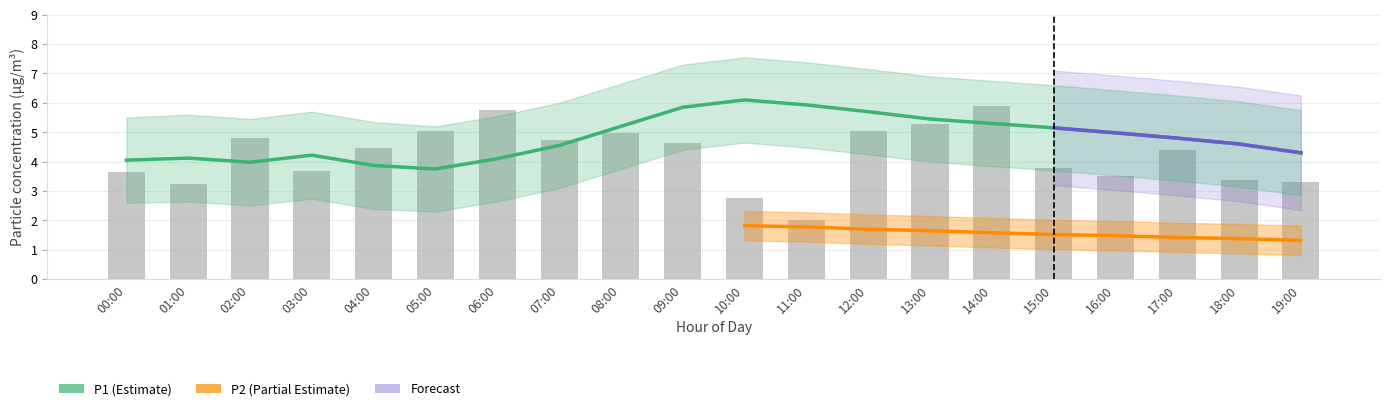

List the labels in order of value, smallest first.

05:00, 04:00, 02:00, 00:00, 06:00, 01:00, 03:00, 19:00, 07:00, 18:00, 17:00, 16:00, 15:00, 08:00, 14:00, 13:00, 12:00, 09:00, 11:00, 10:00